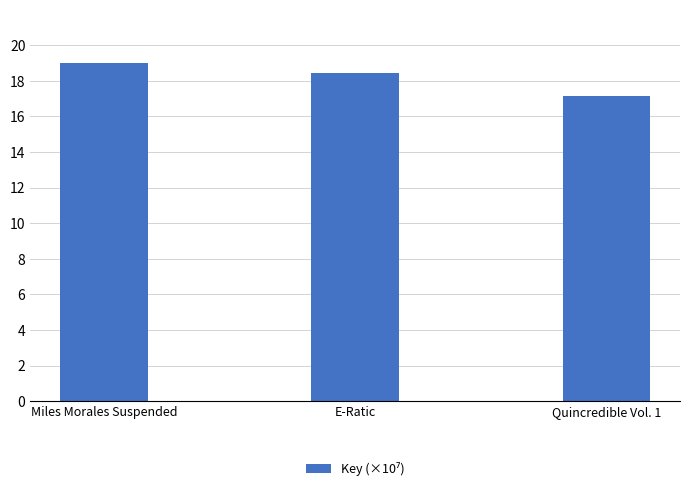

What is the sum of all values?

54.6